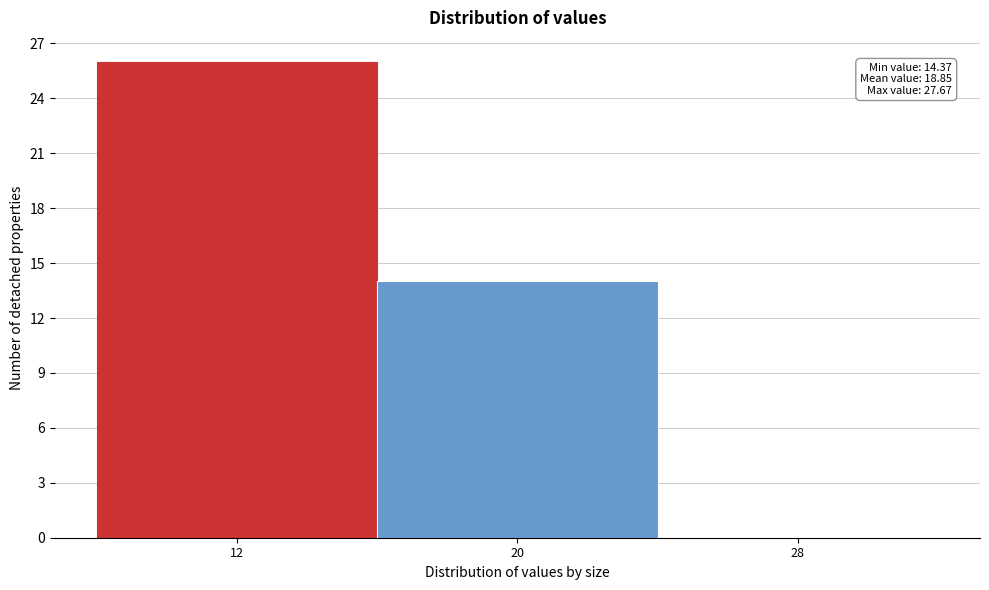

Reading right to left, transcribe all the data shown in this chart.

28=0	20=14	12=26